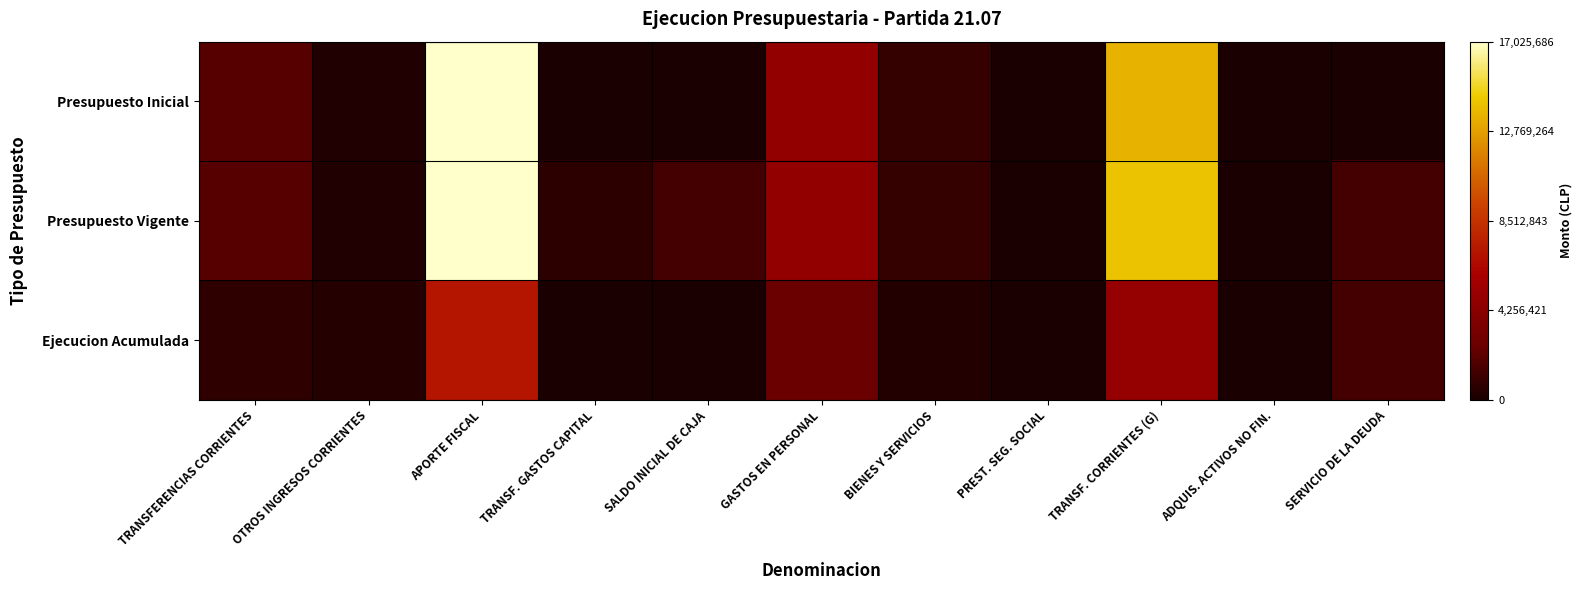

At which category does the chart reach its peak across all series?

APORTE FISCAL